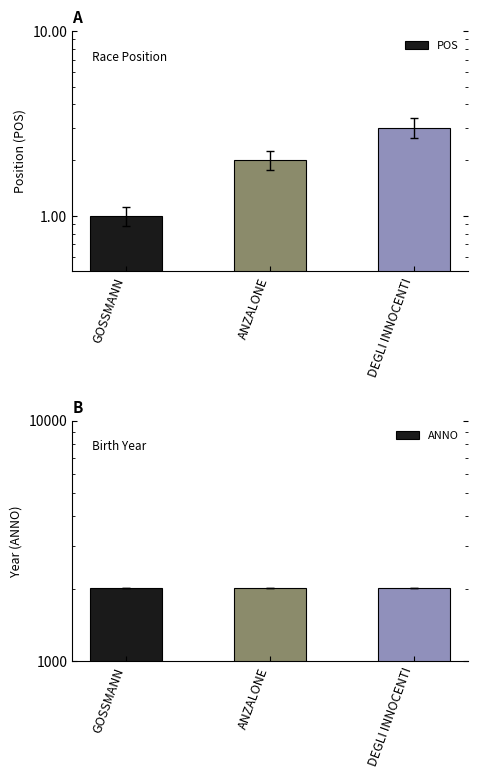

What is the difference between the maximum and second lowest values in the POS series?

1